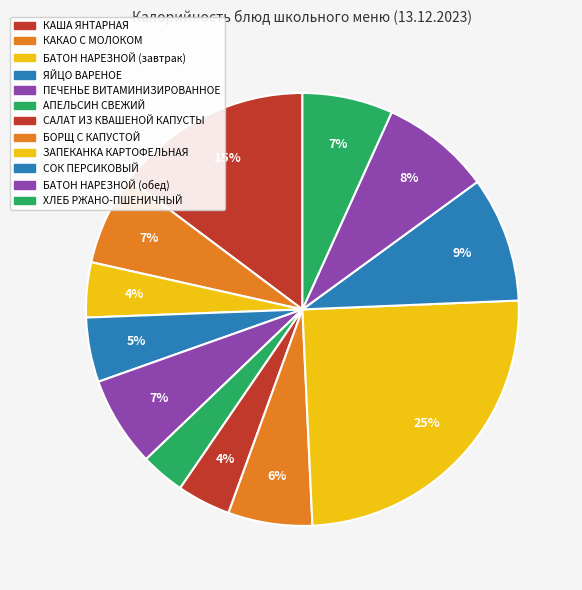

How many slices are in this pie chart?

12